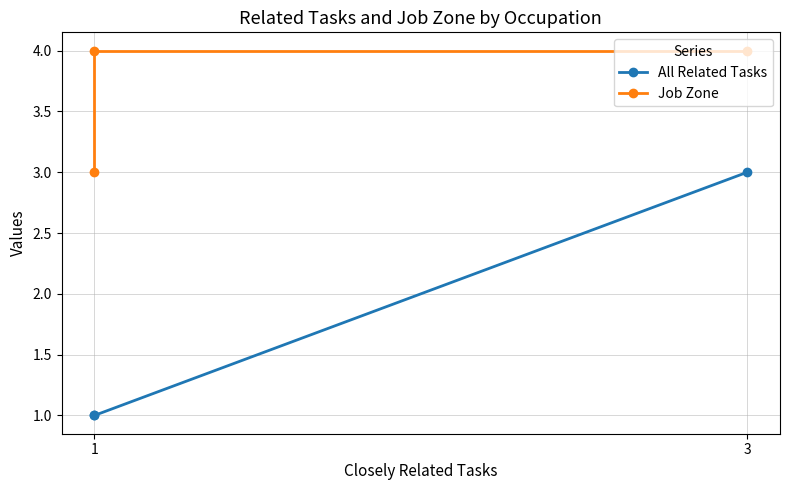

How many data points in Job Zone are less than 4?

1